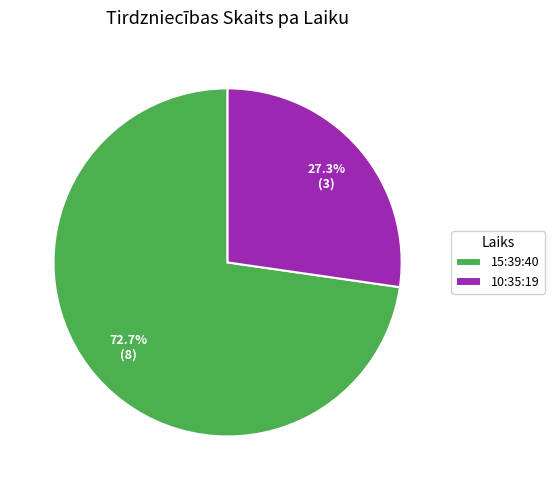

Approximately how many times larger is the value at 10:35:19 compared to 15:39:40?

0.4